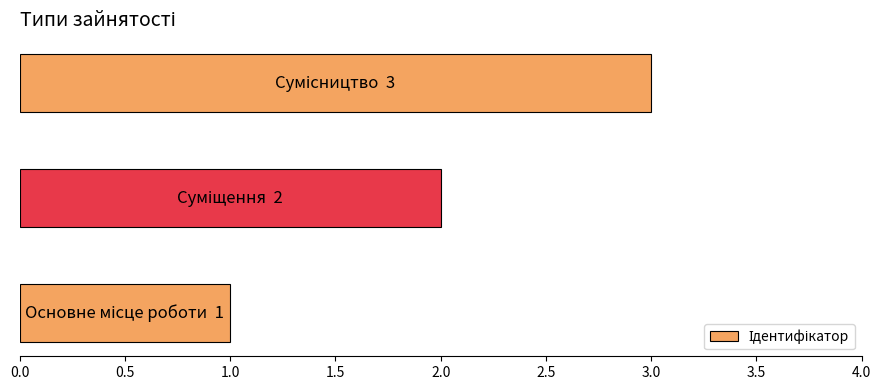

What is the sum of all values?

6